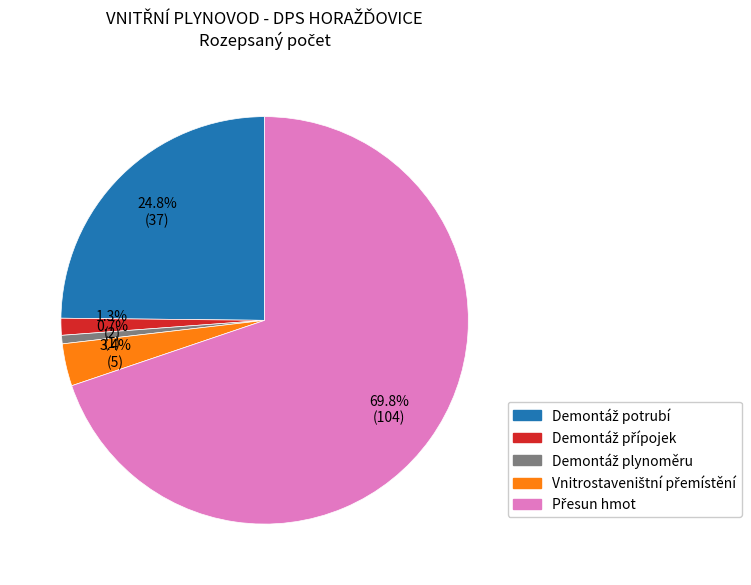

Does any single category account for the majority?

Yes